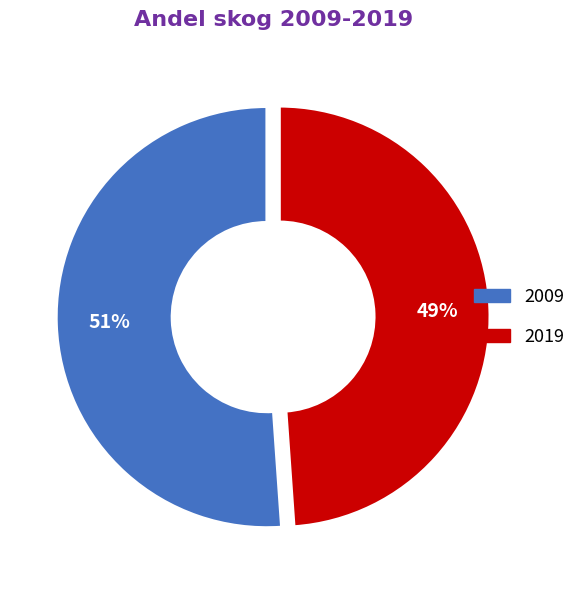

True or false: 2019 accounts for 49% of the total.

True